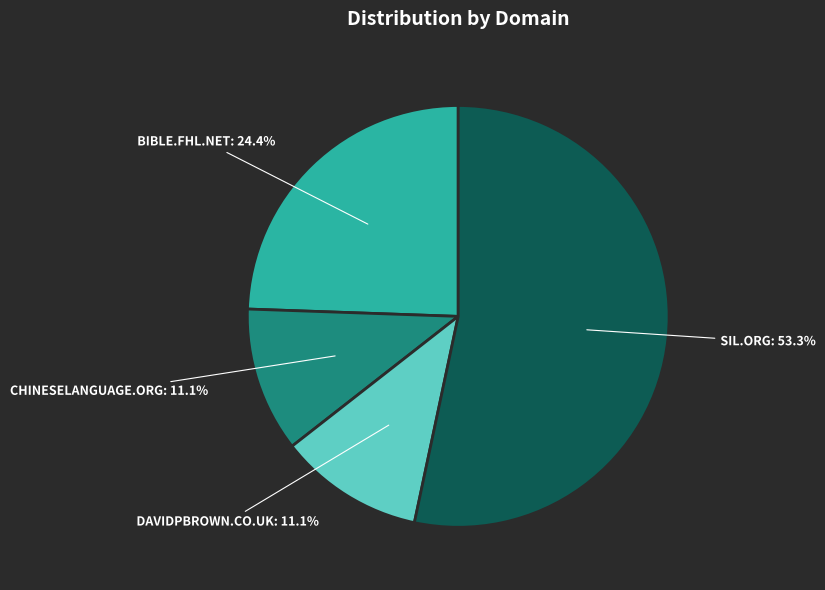

Do CHINESELANGUAGE.ORG: 11.1% and BIBLE.FHL.NET: 24.4% together represent more than half of the pie?

No